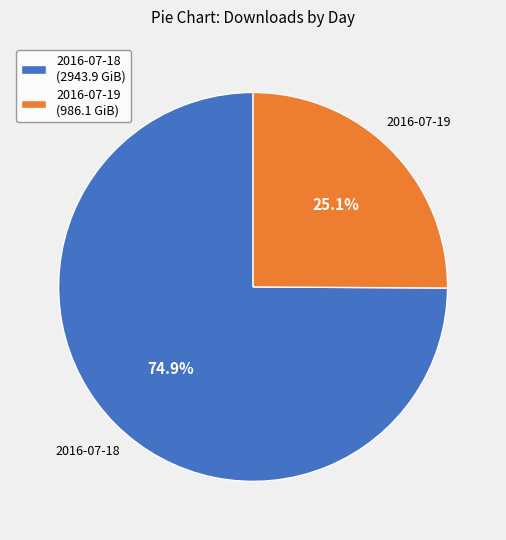

To the nearest percent, what is the average slice percentage?

50%